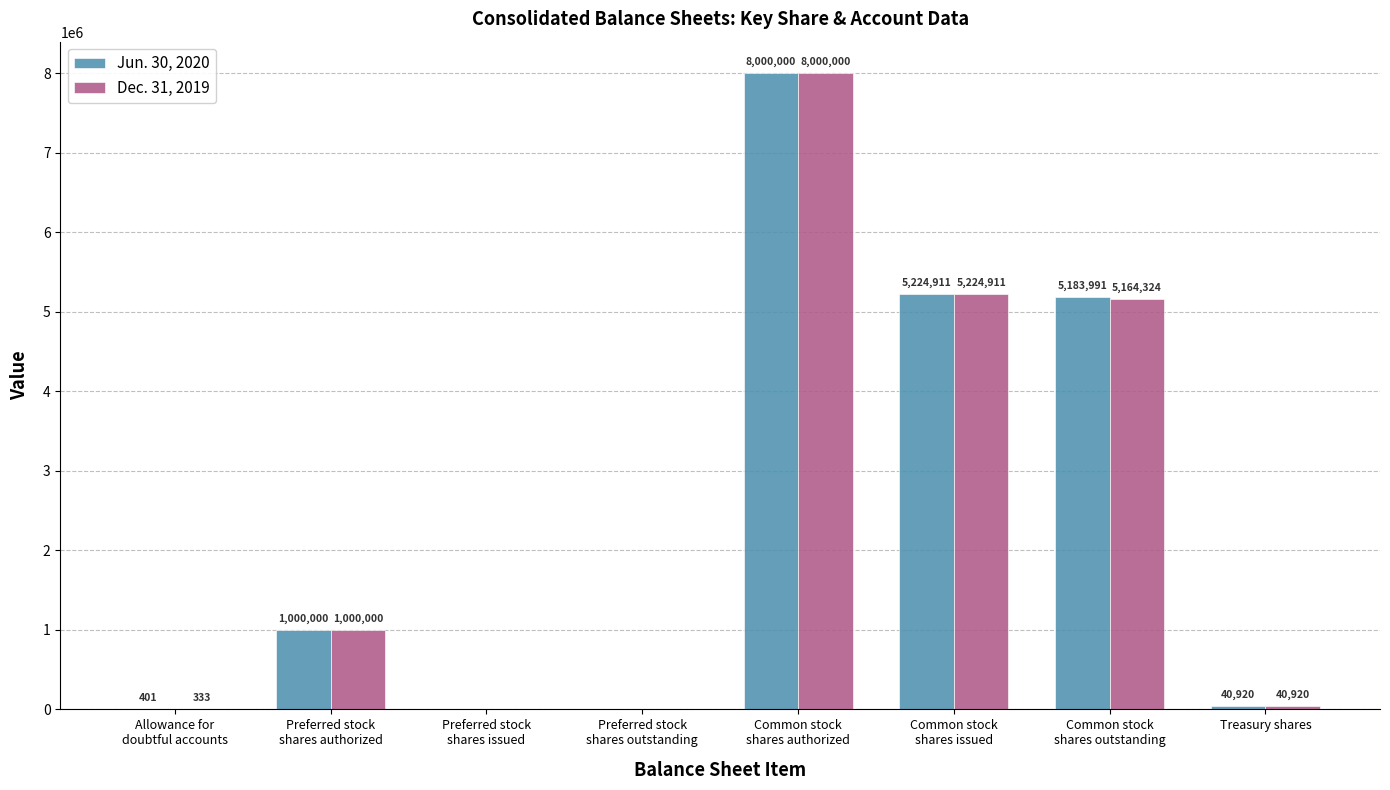

What is the total value across all series at Treasury shares?

81840